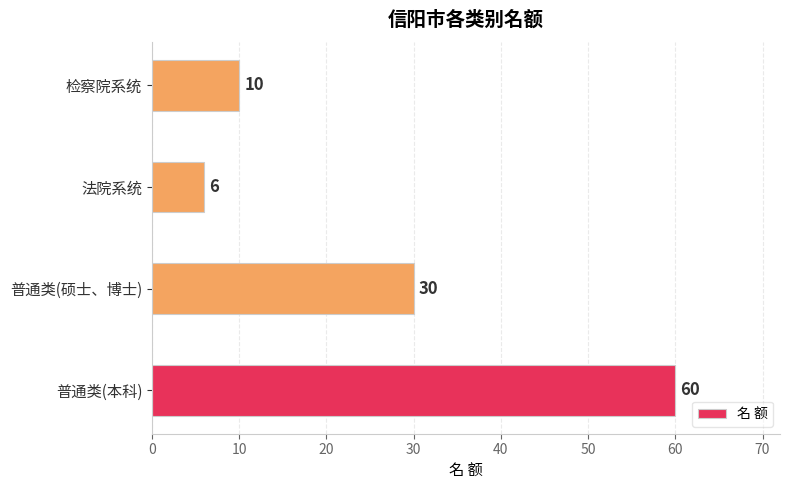

Approximately how many times larger is the value at 普通类(本科) compared to 检察院系统?

6.0